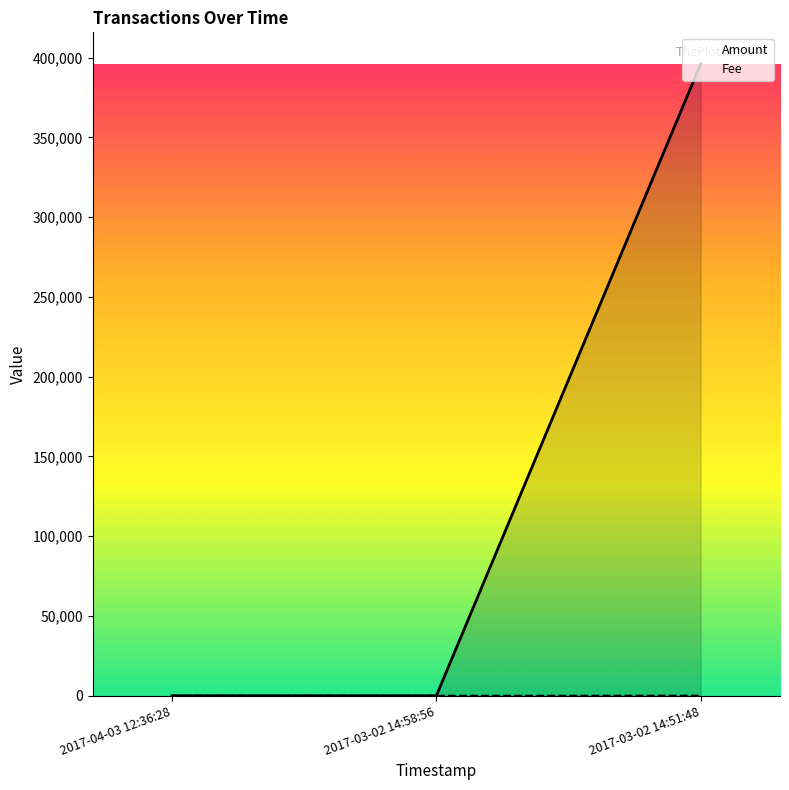

The Fee series shows 17.7 at 2017-03-02 14:51:48. True or false?

False